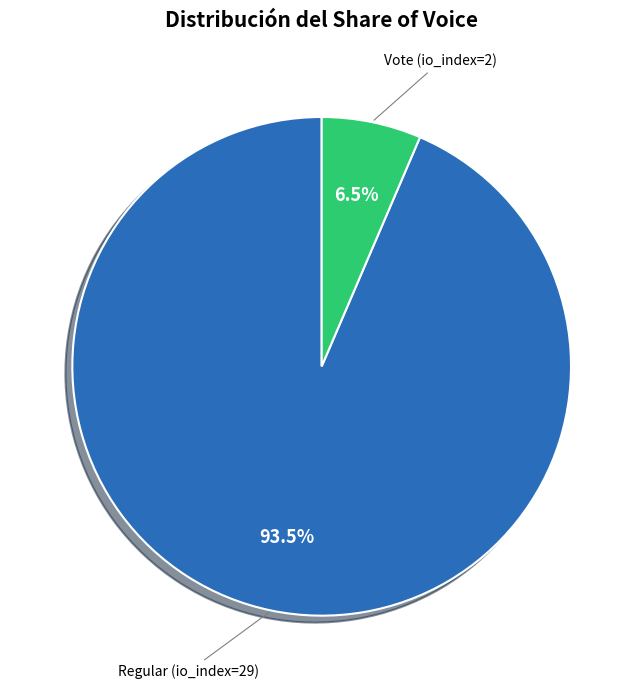

Is there a majority slice in this chart?

Yes